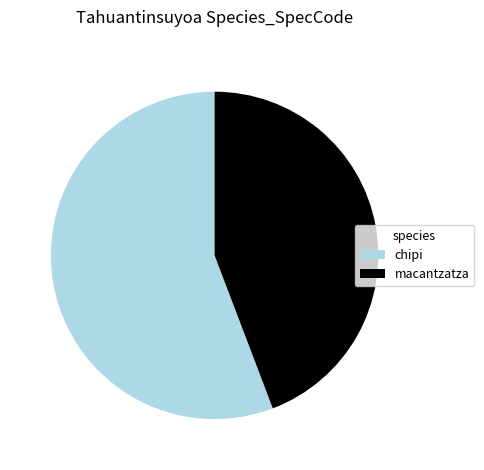

Which category has the smallest portion of the pie?

macantzatza